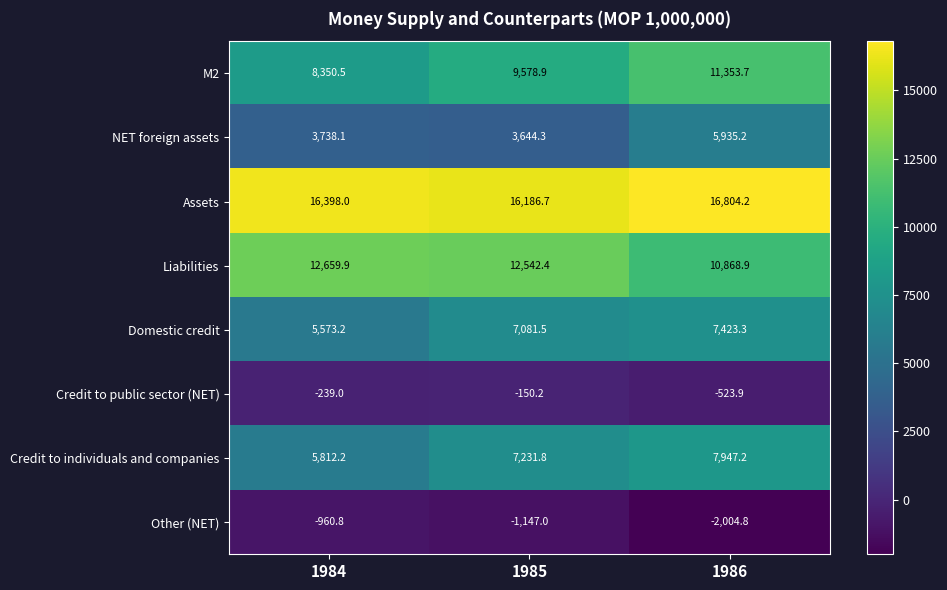

What is the smallest value displayed?

-2004.8